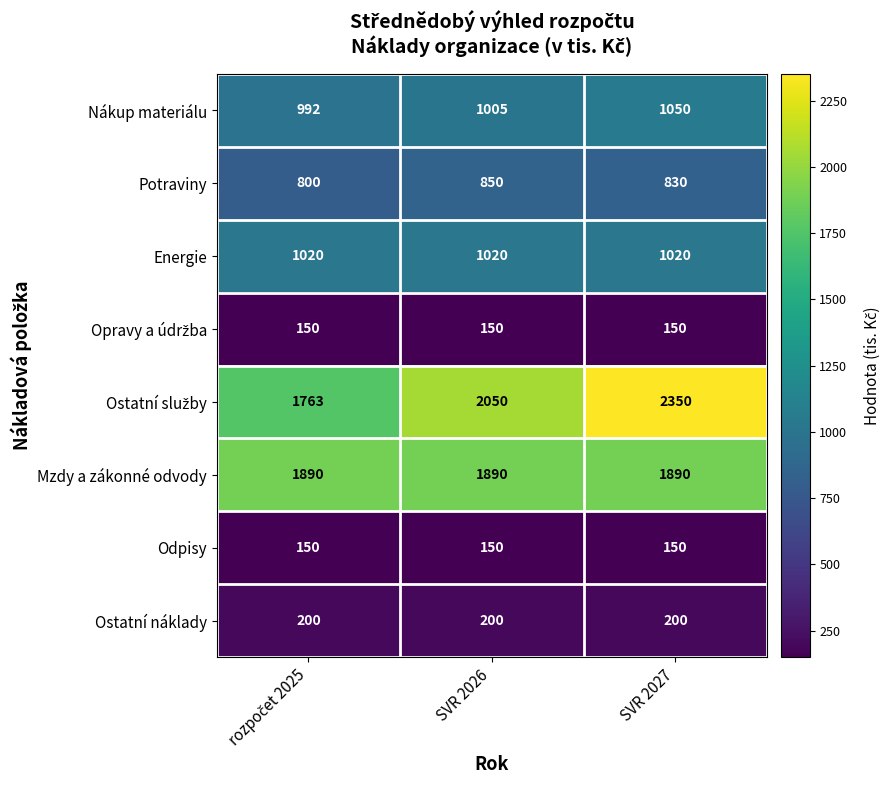

What is the average value of the Mzdy a zákonné odvody series?

1890